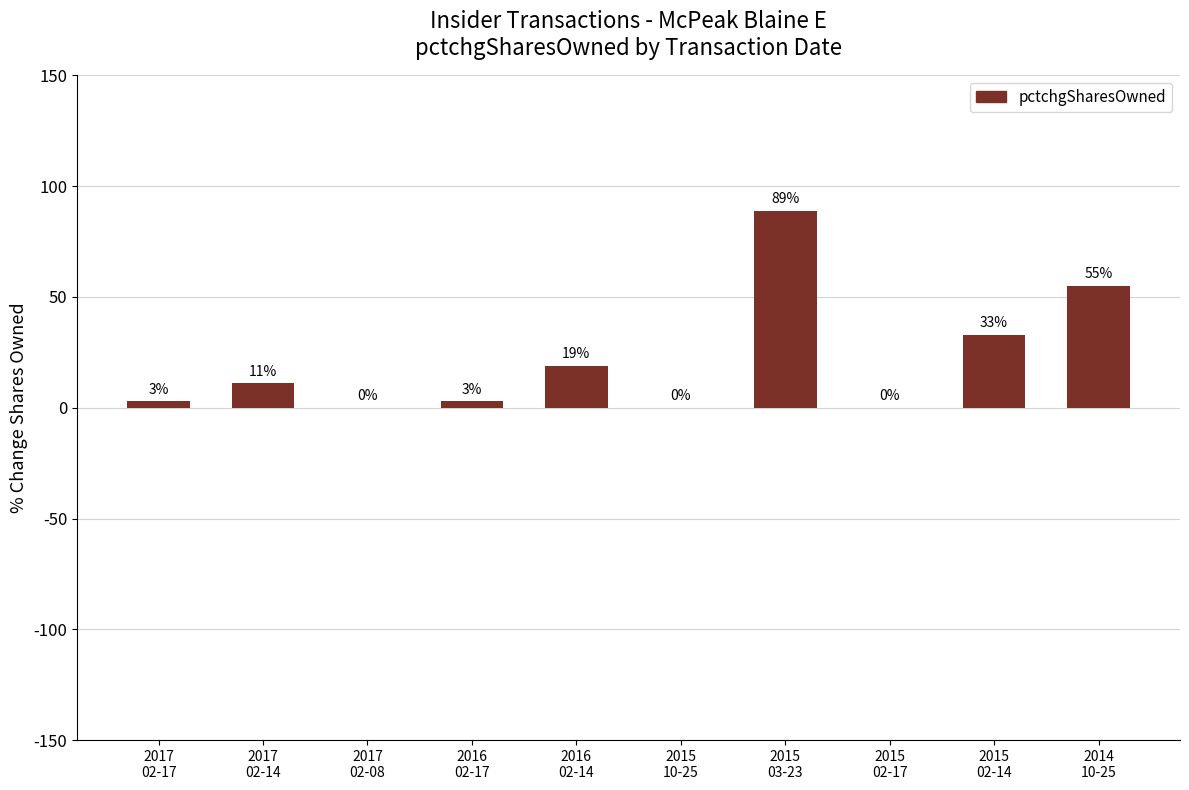

What is the greatest value displayed?

89